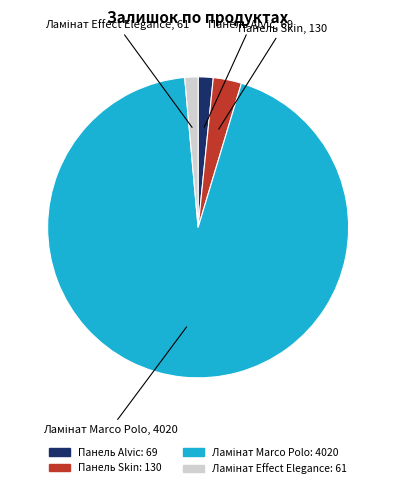

Does any single category account for the majority?

Yes